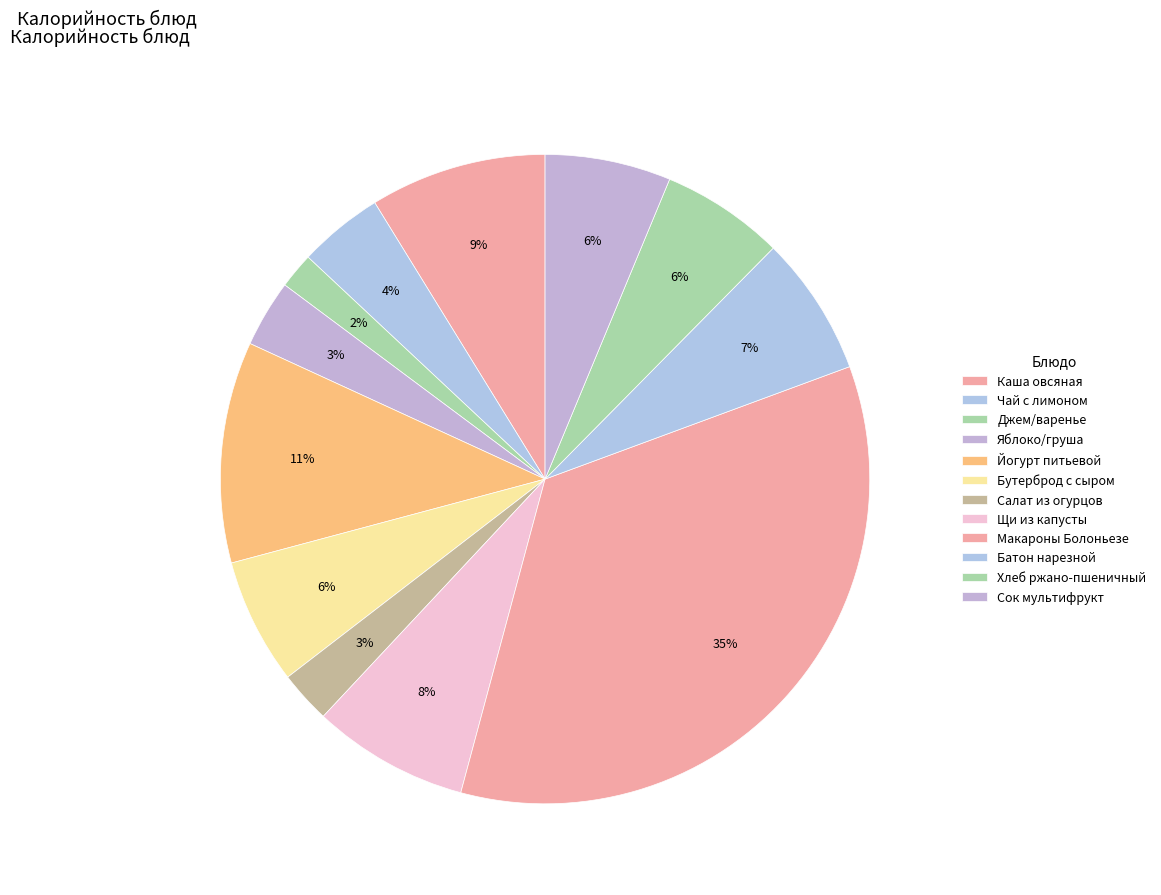

Approximately how many times larger is the value at Джем/варенье compared to Батон нарезной?

0.3